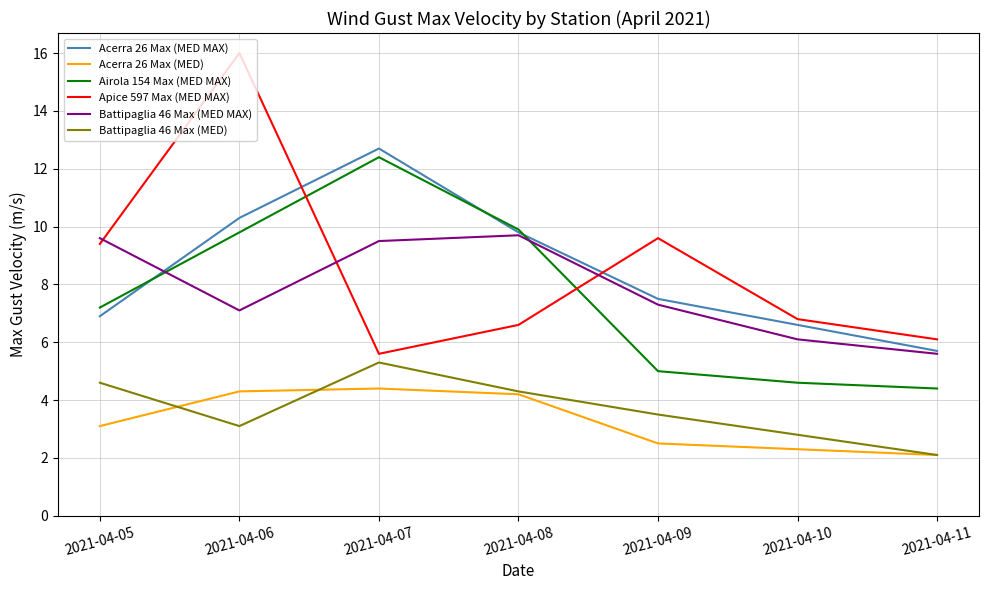

Reading right to left, extract all data points from this chart.

Acerra 26 Max (MED MAX): 2021-04-11=5.7	2021-04-10=6.6	2021-04-09=7.5	2021-04-08=9.8	2021-04-07=12.7	2021-04-06=10.3	2021-04-05=6.9
Acerra 26 Max (MED): 2021-04-11=2.1	2021-04-10=2.3	2021-04-09=2.5	2021-04-08=4.2	2021-04-07=4.4	2021-04-06=4.3	2021-04-05=3.1
Airola 154 Max (MED MAX): 2021-04-11=4.4	2021-04-10=4.6	2021-04-09=5.0	2021-04-08=9.9	2021-04-07=12.4	2021-04-06=9.8	2021-04-05=7.2
Apice 597 Max (MED MAX): 2021-04-11=6.1	2021-04-10=6.8	2021-04-09=9.6	2021-04-08=6.6	2021-04-07=5.6	2021-04-06=16.0	2021-04-05=9.4
Battipaglia 46 Max (MED MAX): 2021-04-11=5.6	2021-04-10=6.1	2021-04-09=7.3	2021-04-08=9.7	2021-04-07=9.5	2021-04-06=7.1	2021-04-05=9.6
Battipaglia 46 Max (MED): 2021-04-11=2.1	2021-04-10=2.8	2021-04-09=3.5	2021-04-08=4.3	2021-04-07=5.3	2021-04-06=3.1	2021-04-05=4.6